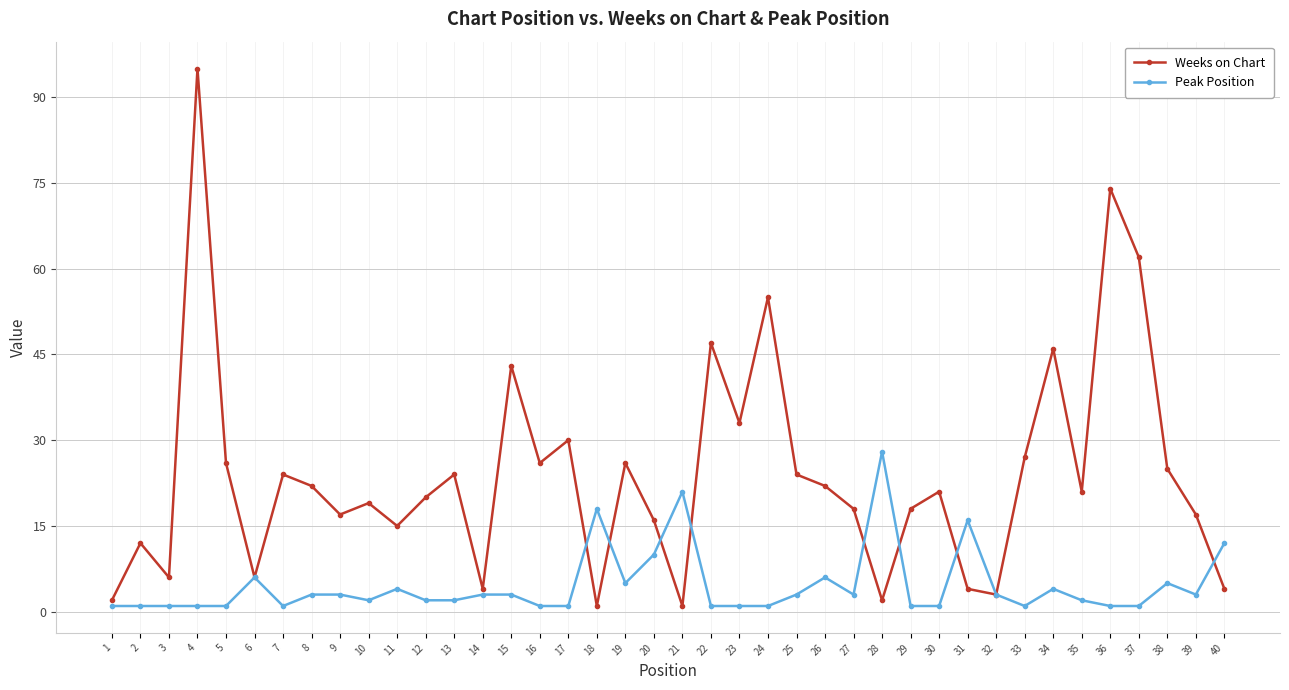

Which series has the largest total across all categories?

Weeks on Chart